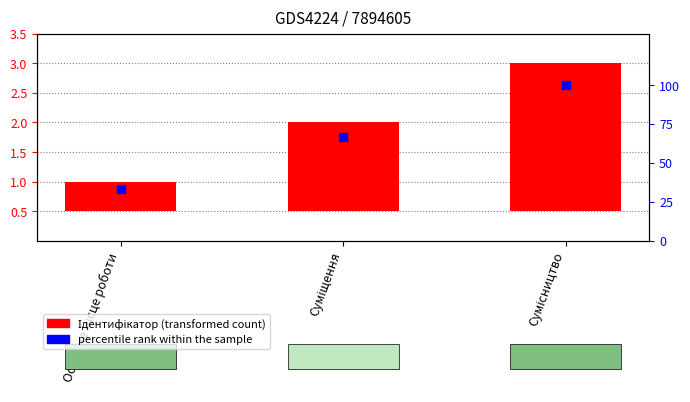

Which series contains the lowest Y value?

Ідентифікатор